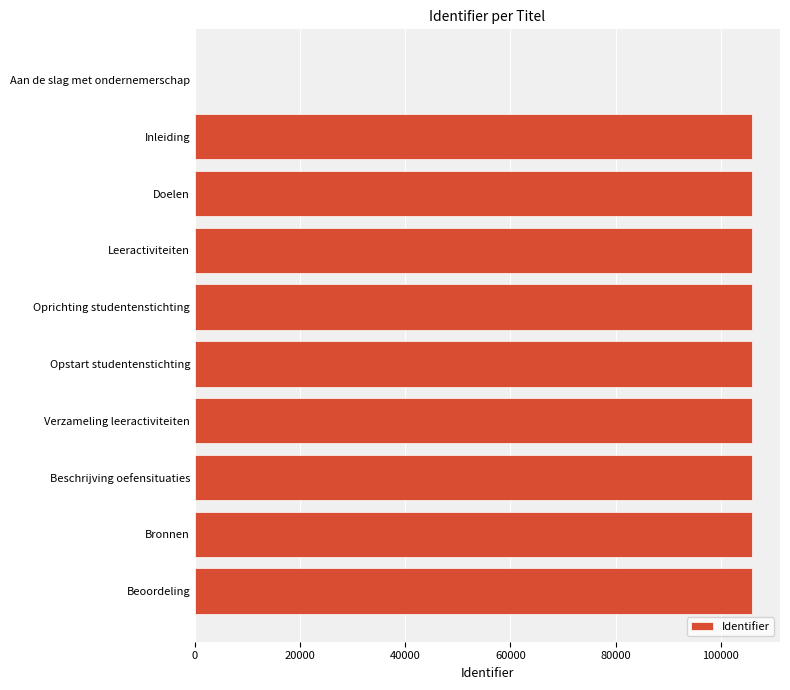

What is the greatest value displayed?

105994